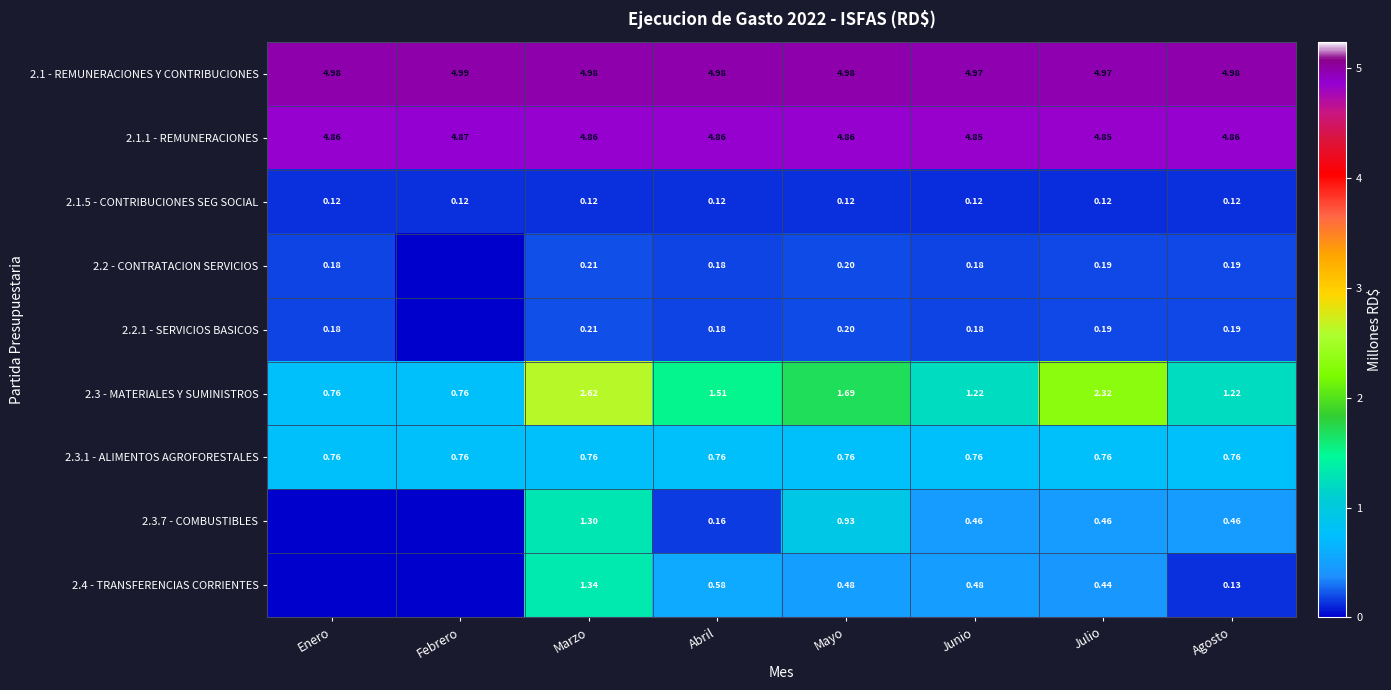

Between Marzo and Mayo, which series saw the biggest shift?

2.3 - MATERIALES Y SUMINISTROS